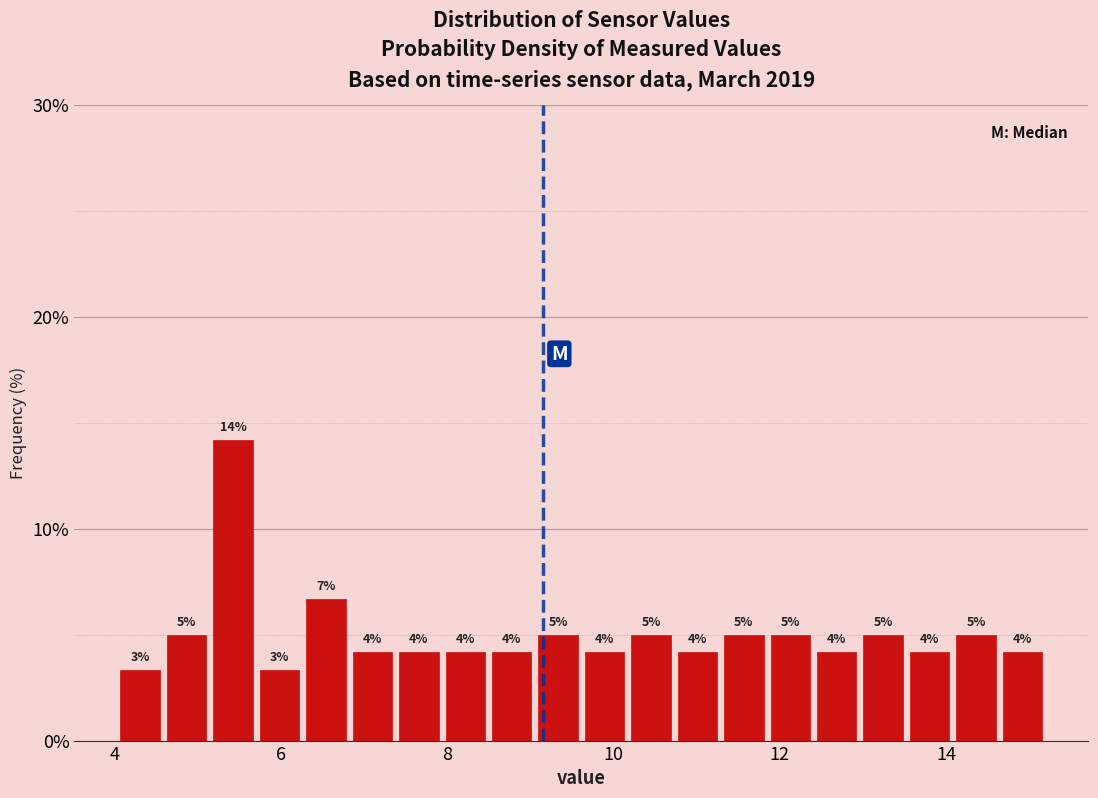

Read against the x-axis, roughly where is the centre of the tallest bar?

5.4